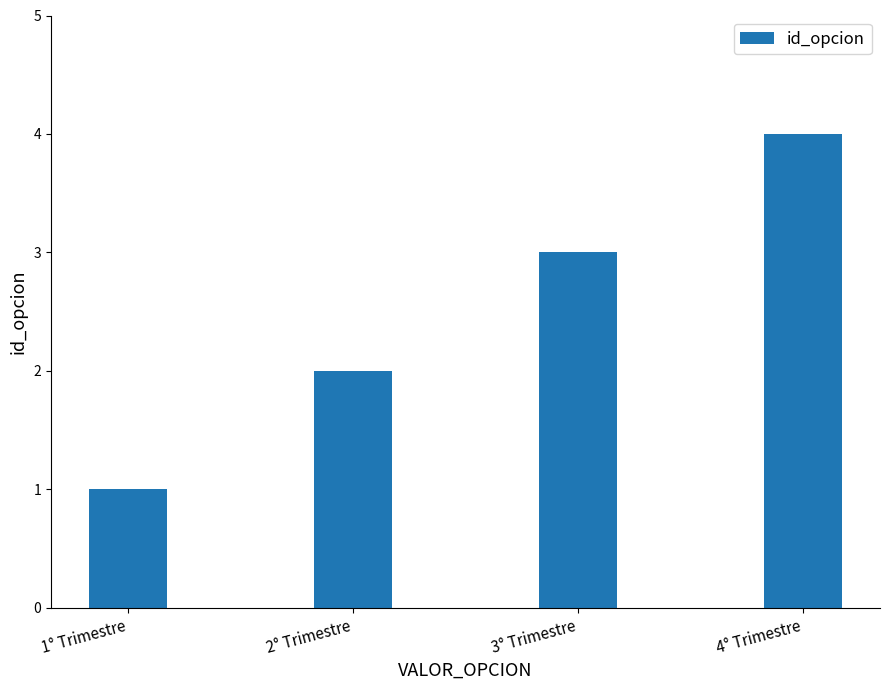

Is it true that the value at 1° Trimestre is 1?

True